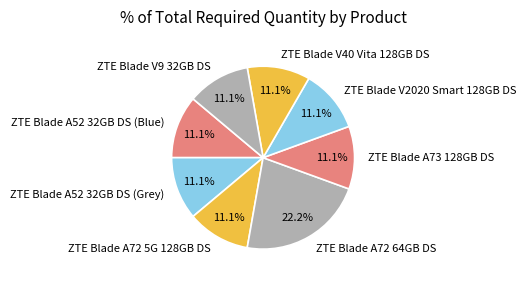

Combined, what portion of the pie is ZTE Blade A52 32GB DS (Blue) and ZTE Blade A72 5G 128GB DS?

22.2%